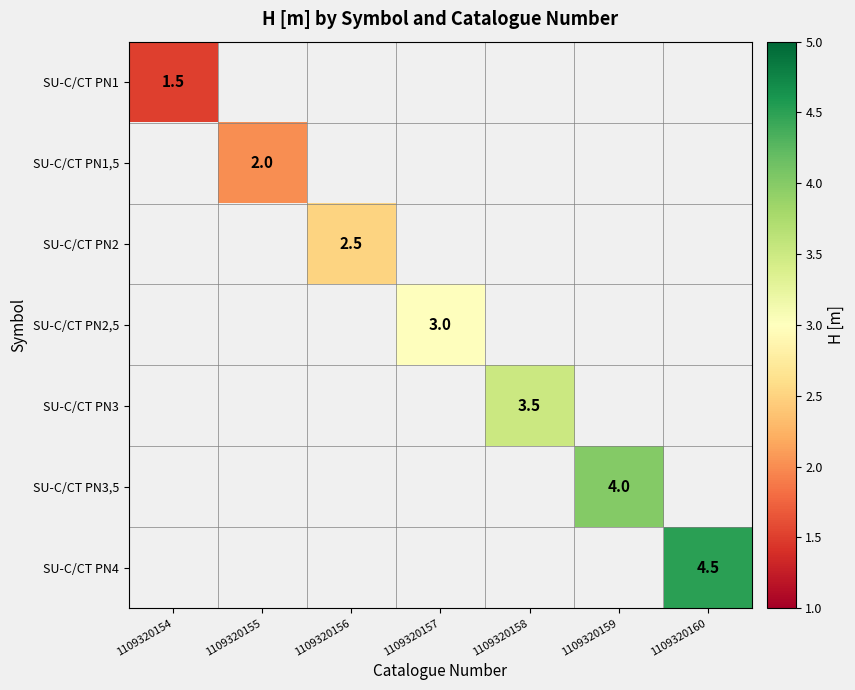

Is it true that SU-C/CT PN1 equals 2.6 at 1109320154?

False